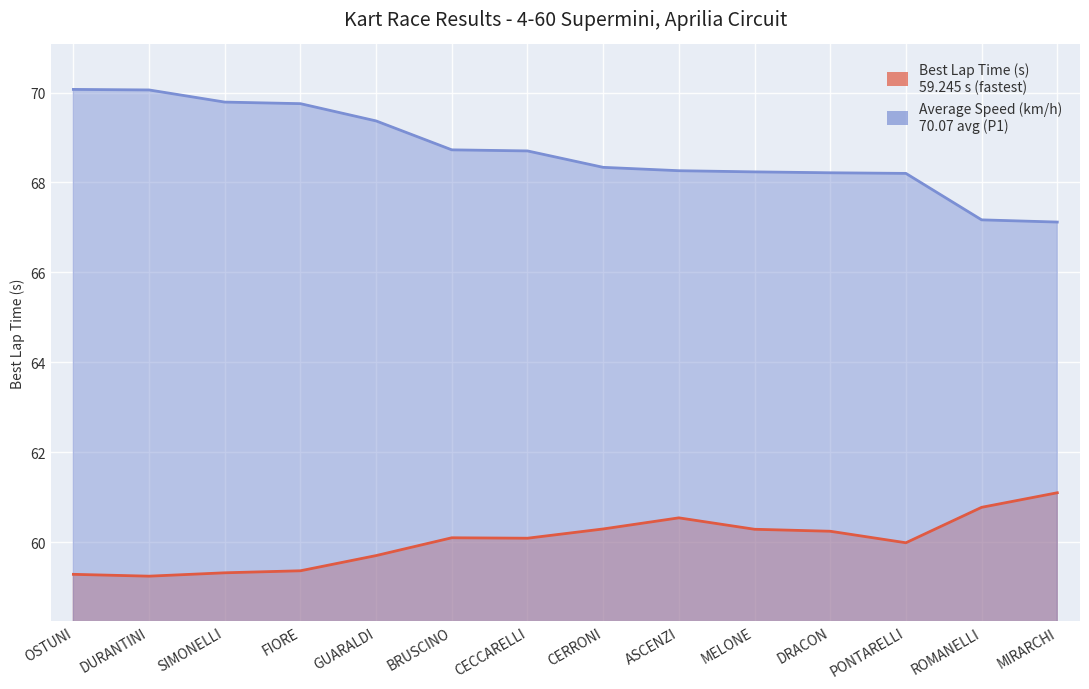

List the series in order of their peak value, highest first.

Average Speed (km/h), Best Lap Time (s)